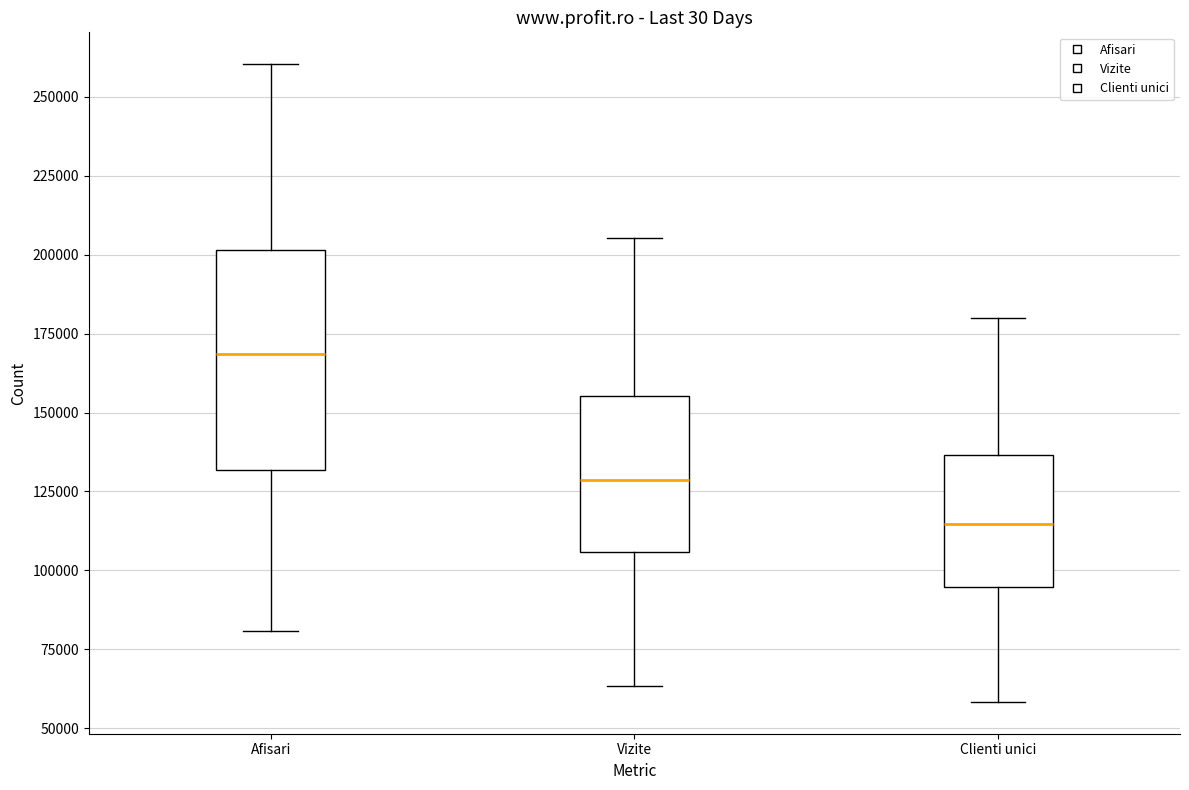

Which box has the highest median line?

Afisari